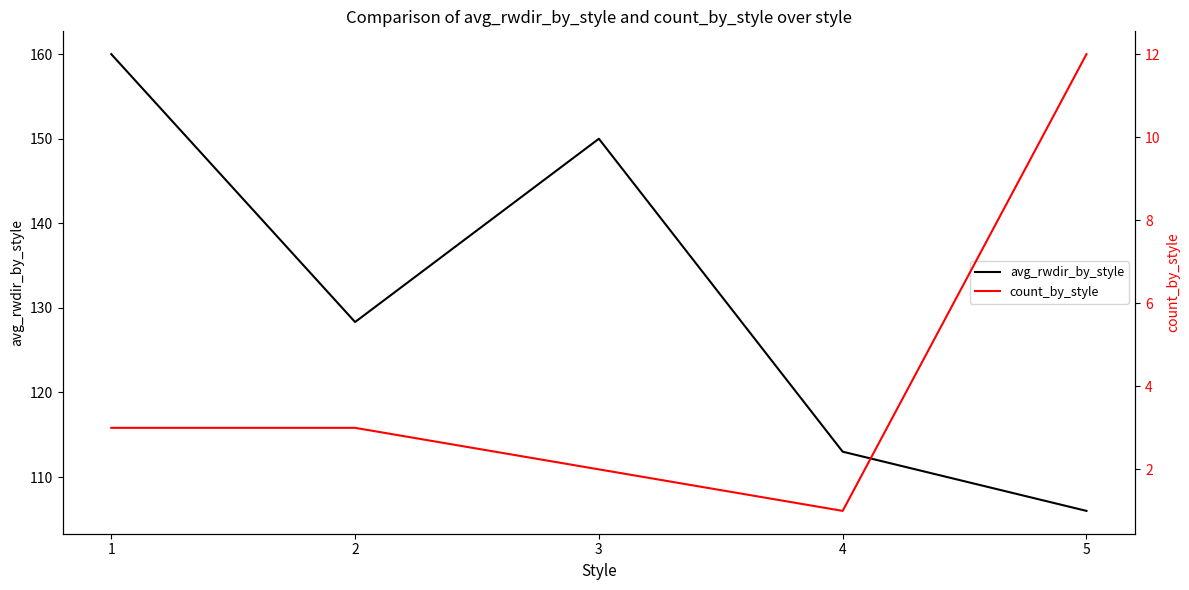

Reading left to right, list all the values displayed in this chart.

avg_rwdir_by_style: 1=160.0	2=128.3	3=150.0	4=113.0	5=106.0
count_by_style: 1=3.0	2=3.0	3=2.0	4=1.0	5=12.0